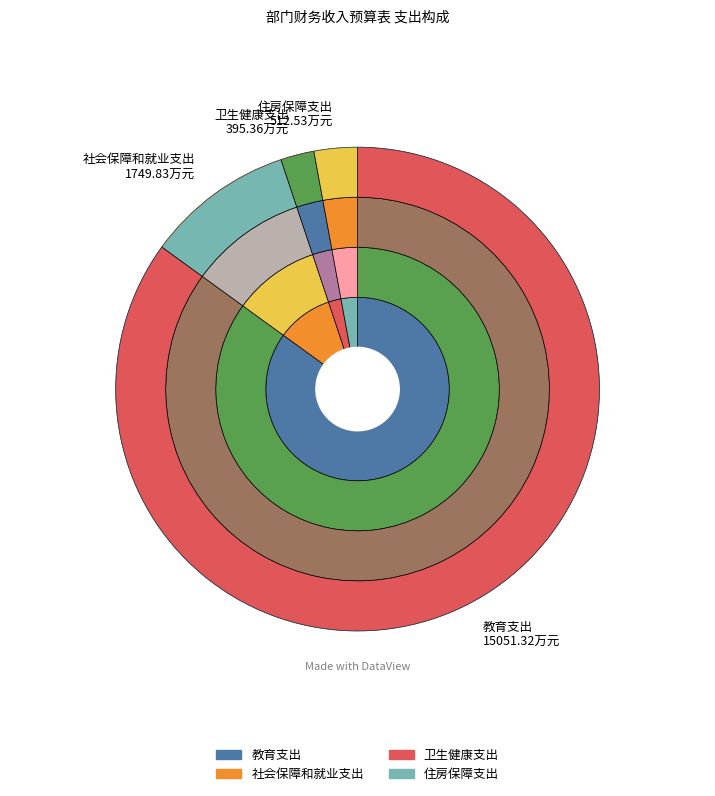

The 教育支出 slice represents 85% of the pie. True or false?

True